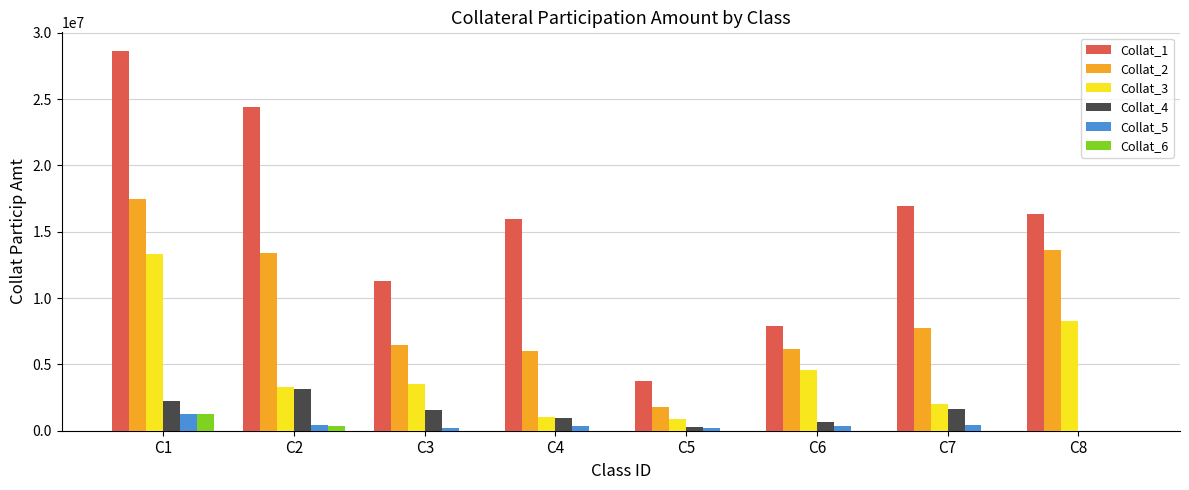

Which series has the widest spread of values?

Collat_1